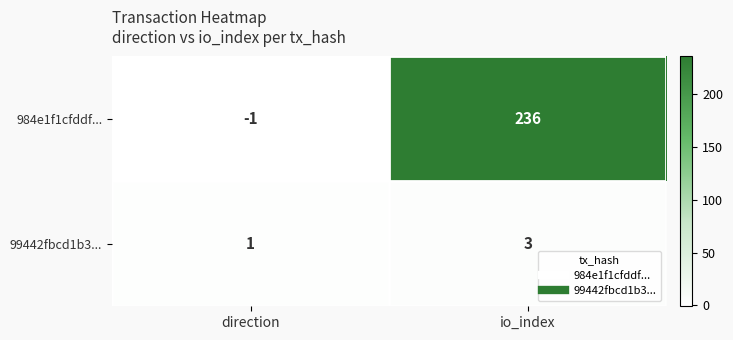

Reading right to left, list all the values displayed in this chart.

984e1f1cfddf...: 236	-1
99442fbcd1b3...: 3	1